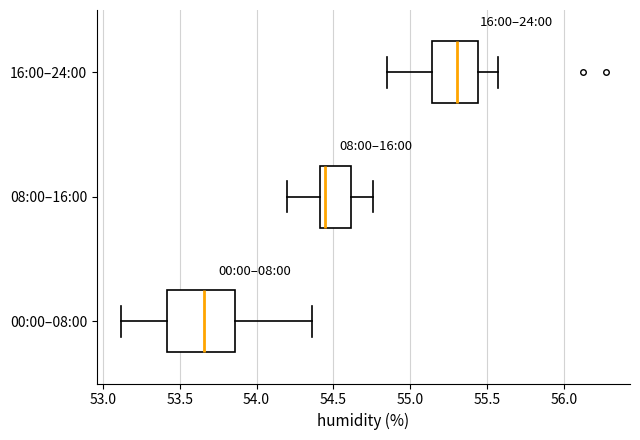

Reading bottom to top, transcribe this box plot: for each box, give where its median line is, the range the box spans, and where its two whiskers end, as read against the x-axis. The values are not printed on the chart, so give them approximately, as read against the axis.

00:00–08:00: median 53.65, box 53.40 to 53.85, whiskers 53.10 to 54.35
08:00–16:00: median 54.45, box 54.40 to 54.60, whiskers 54.20 to 54.75
16:00–24:00: median 55.30, box 55.15 to 55.45, whiskers 54.85 to 55.55